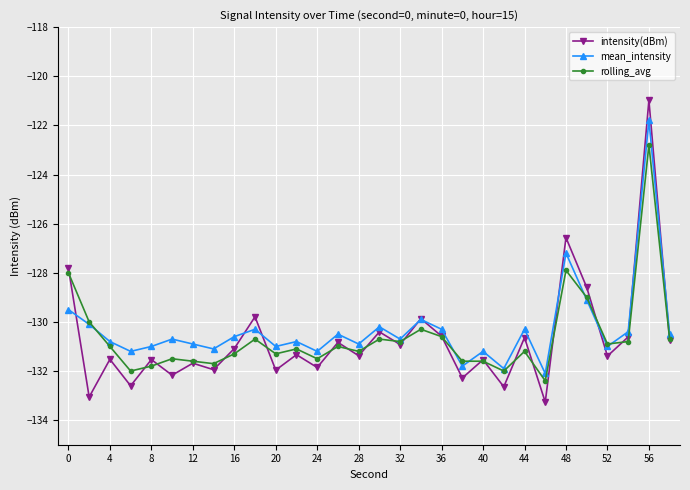

True or false: intensity(dBm) and rolling_avg intersect in this chart.

True